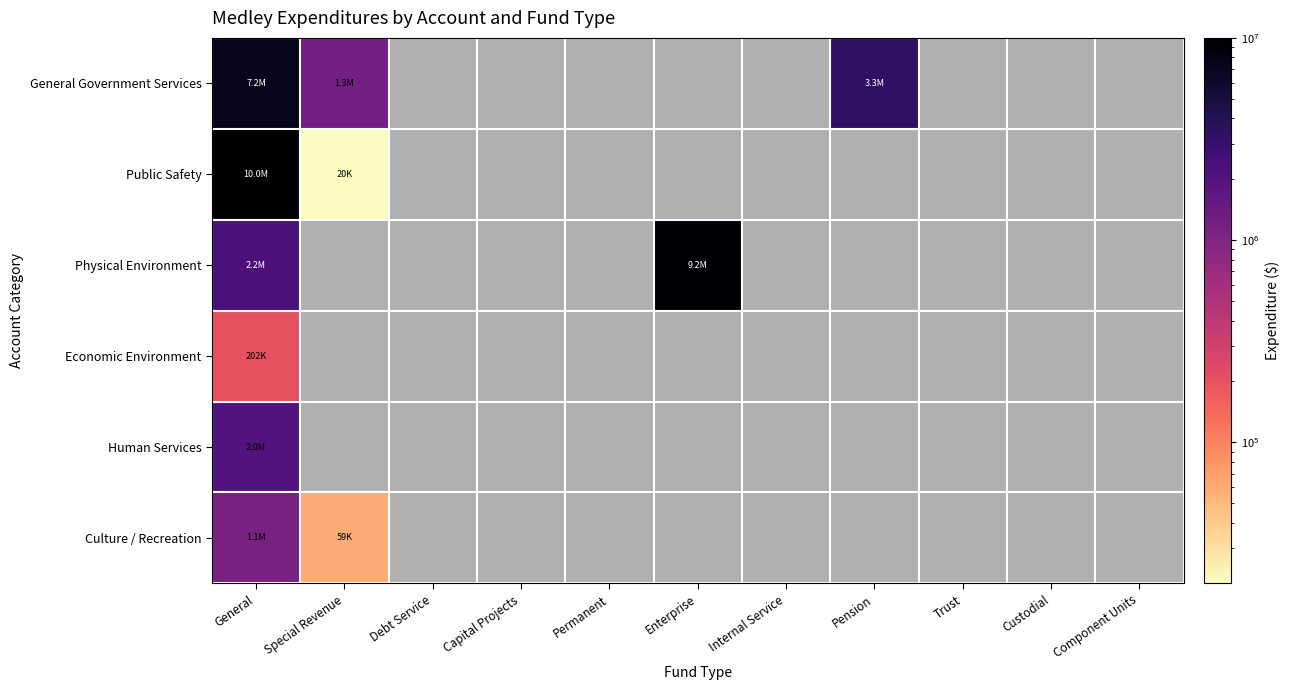

At how many categories does at least one series exceed 6907214?

2